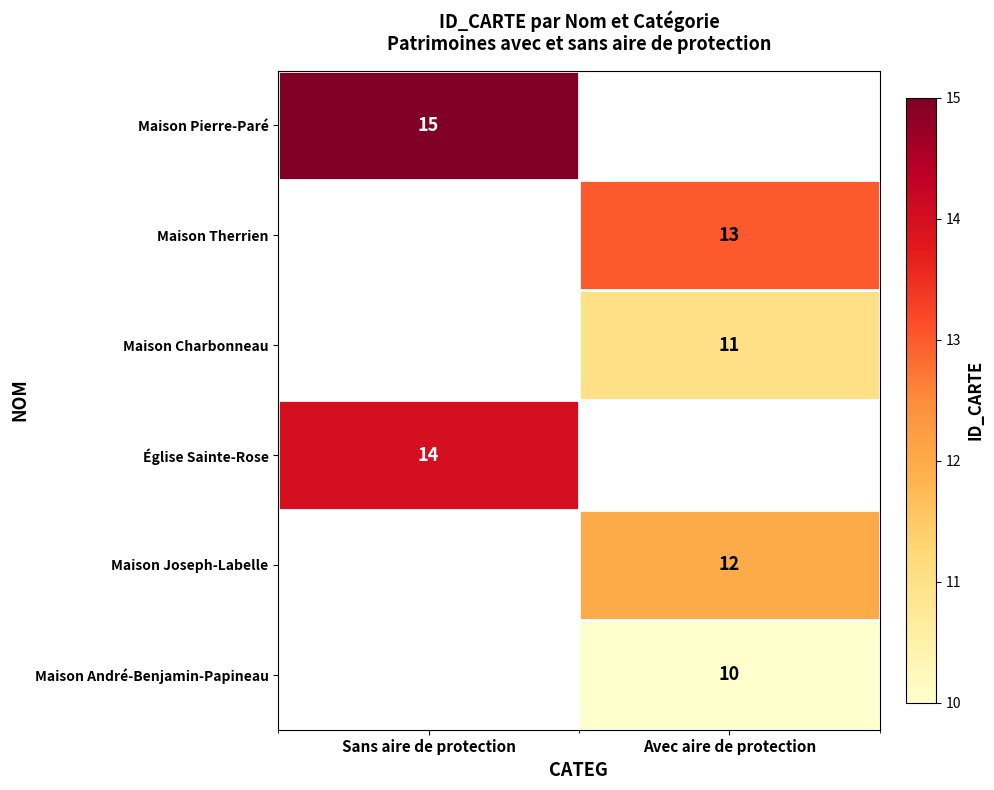

The value of Maison Pierre-Paré at Sans aire de protection is 15. True or false?

True